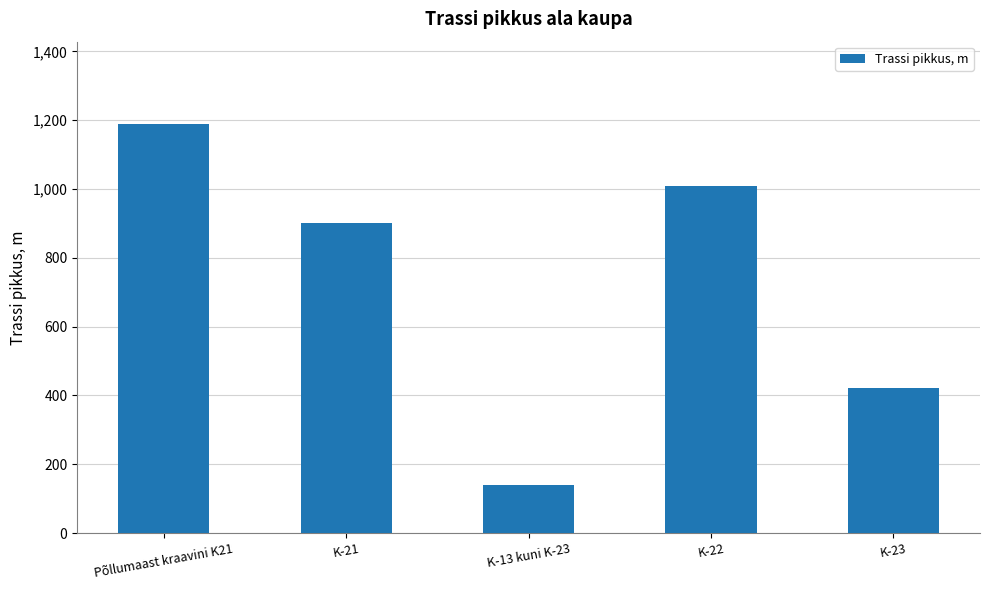

Reading left to right, list all the values displayed in this chart.

Põllumaast kraavini K21=1190	K-21=900	K-13 kuni K-23=140	K-22=1009	K-23=422